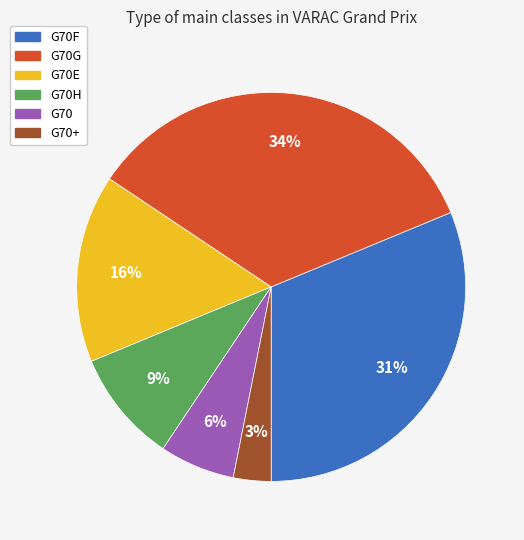

To the nearest percent, what is the average slice percentage?

17%